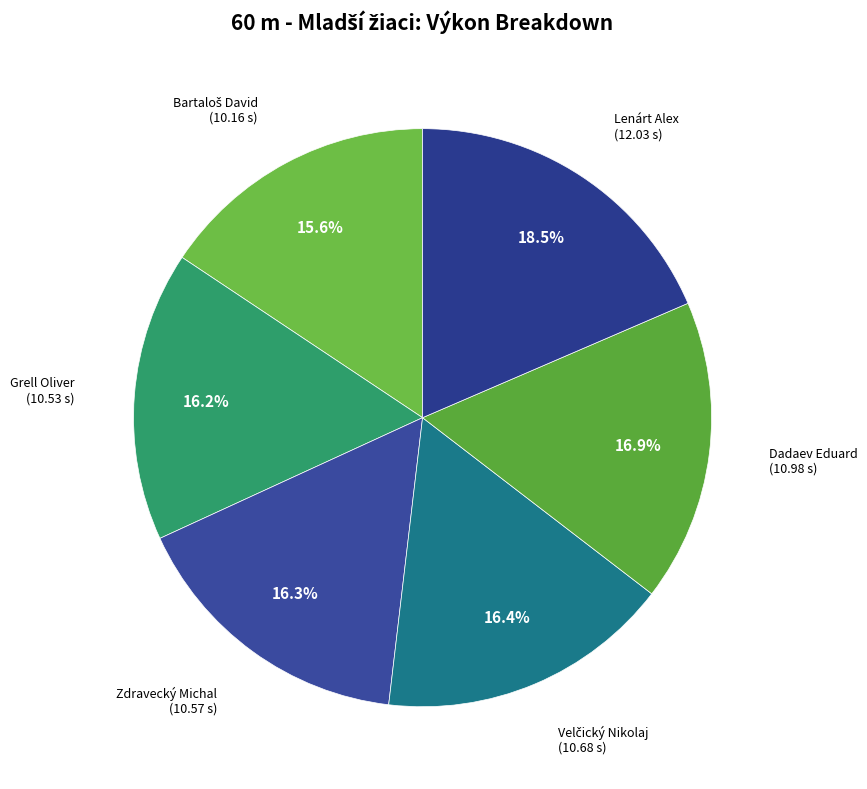

To the nearest percent, what is the difference between the largest and smallest slice percentages?

3%